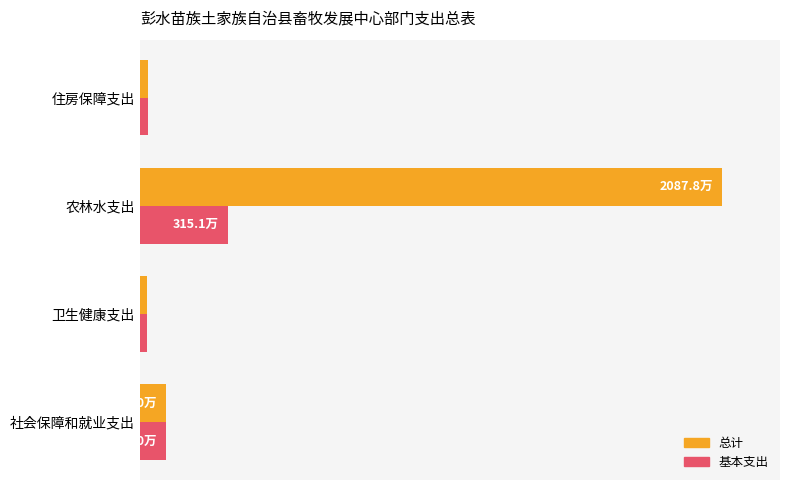

At which category is the sum across all series the highest?

农林水支出